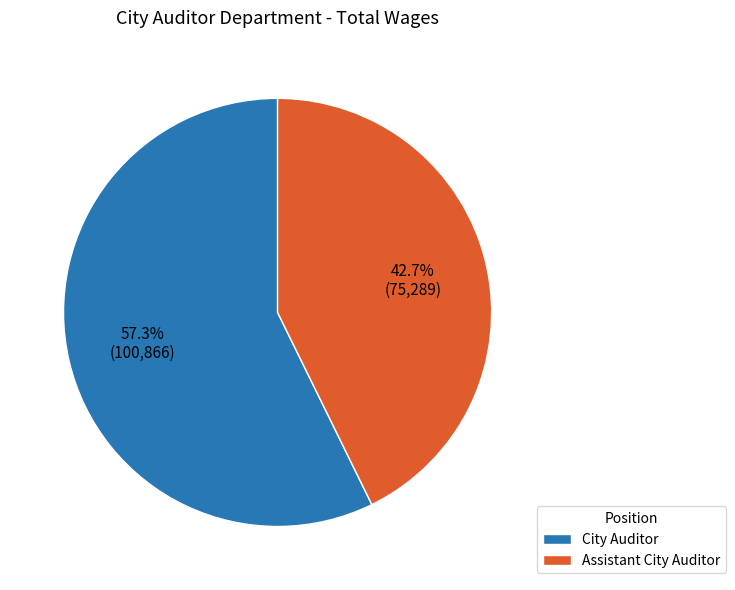

To the nearest percent, what percentage of the pie is Assistant City Auditor?

43%